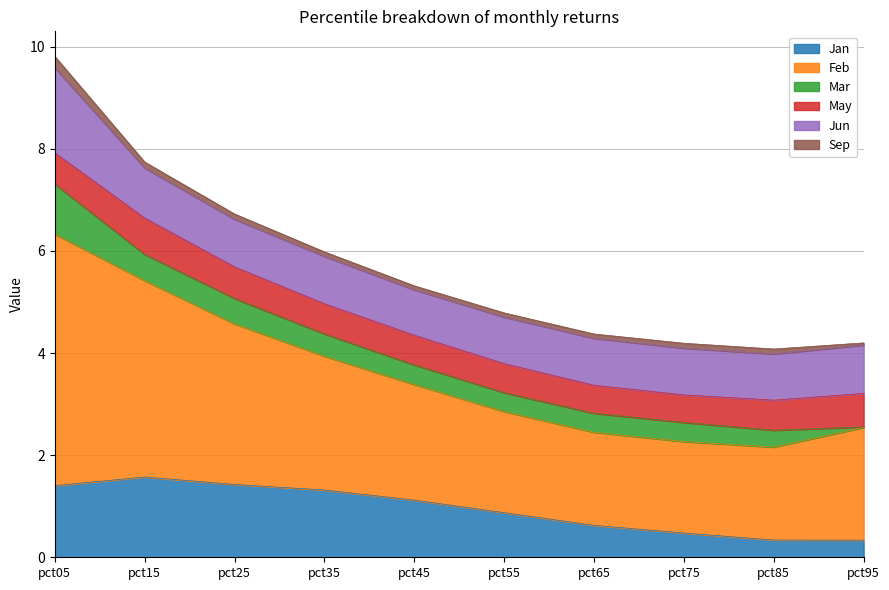

Is it true that Mar equals 0.2 at pct55?

False